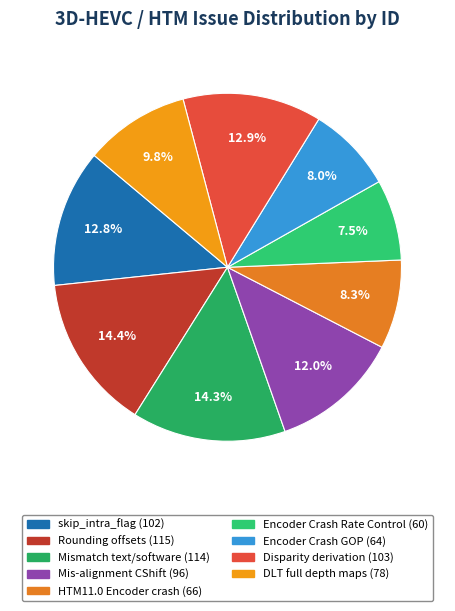

What percentage is NOT represented by Mismatch text/software (114)?

85.7%